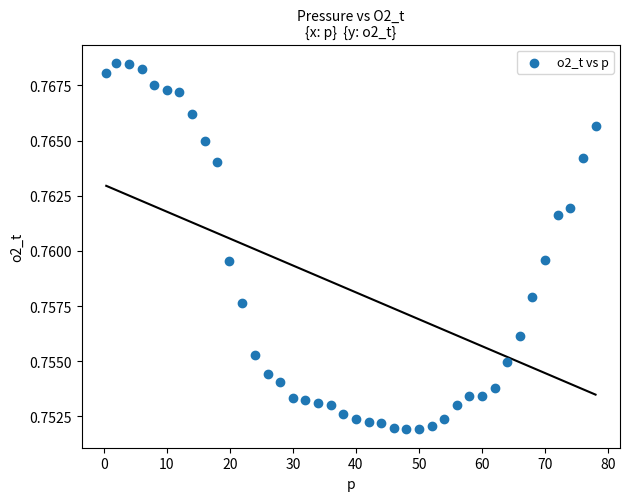

What is the range of X values (max minus min)?

77.6